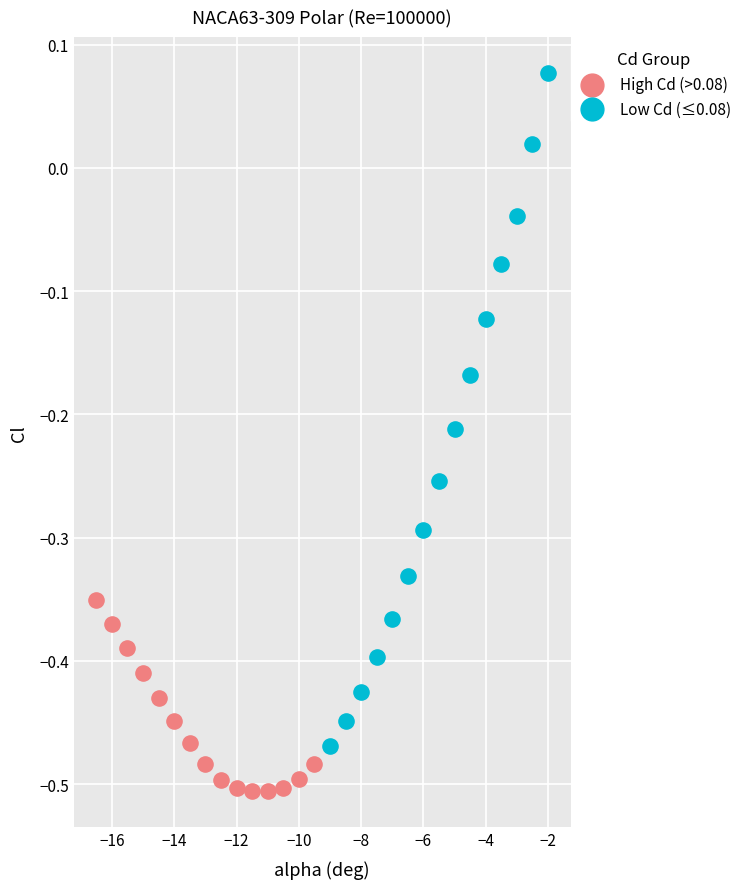

What are all the series names shown in the legend?

High Cd (>0.08), Low Cd (≤0.08)